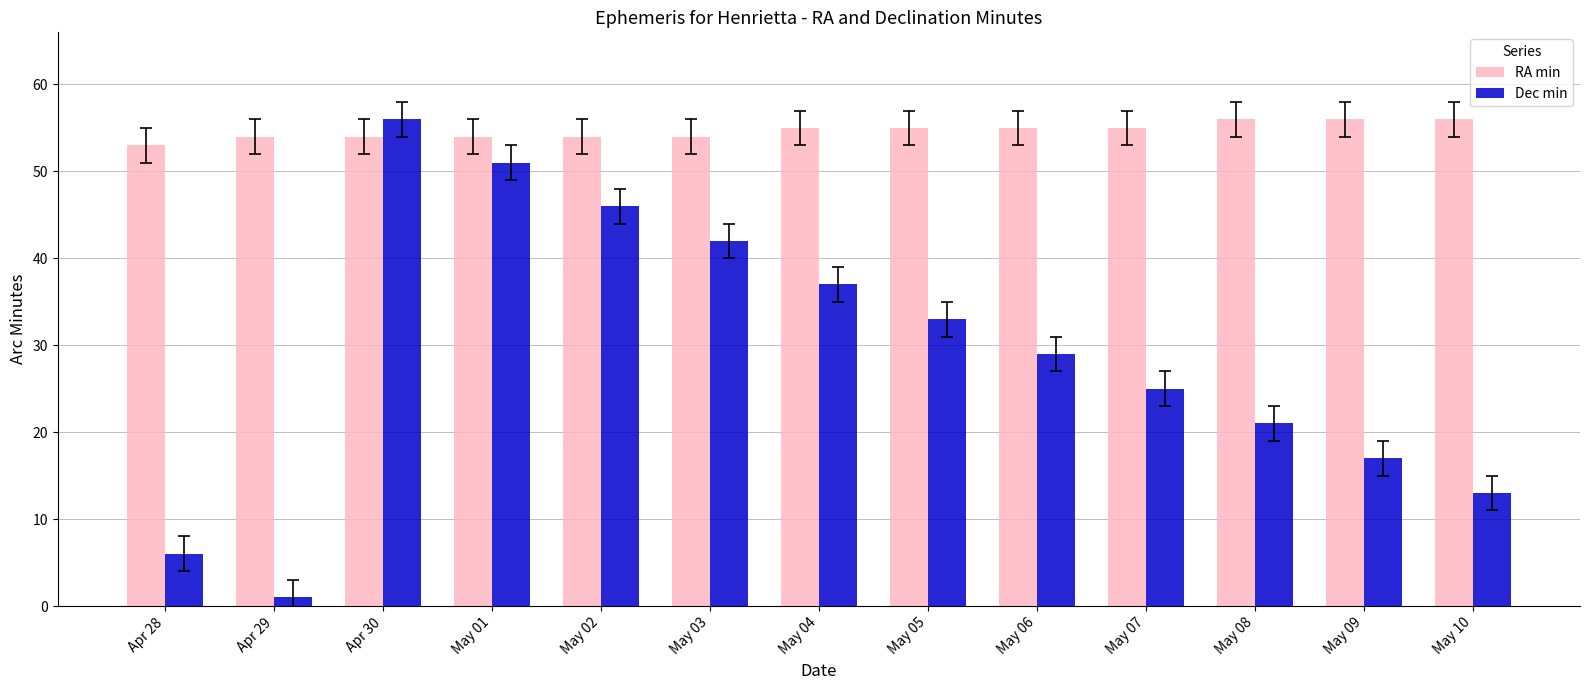

What is the approximate value of RA min at May 05?

55